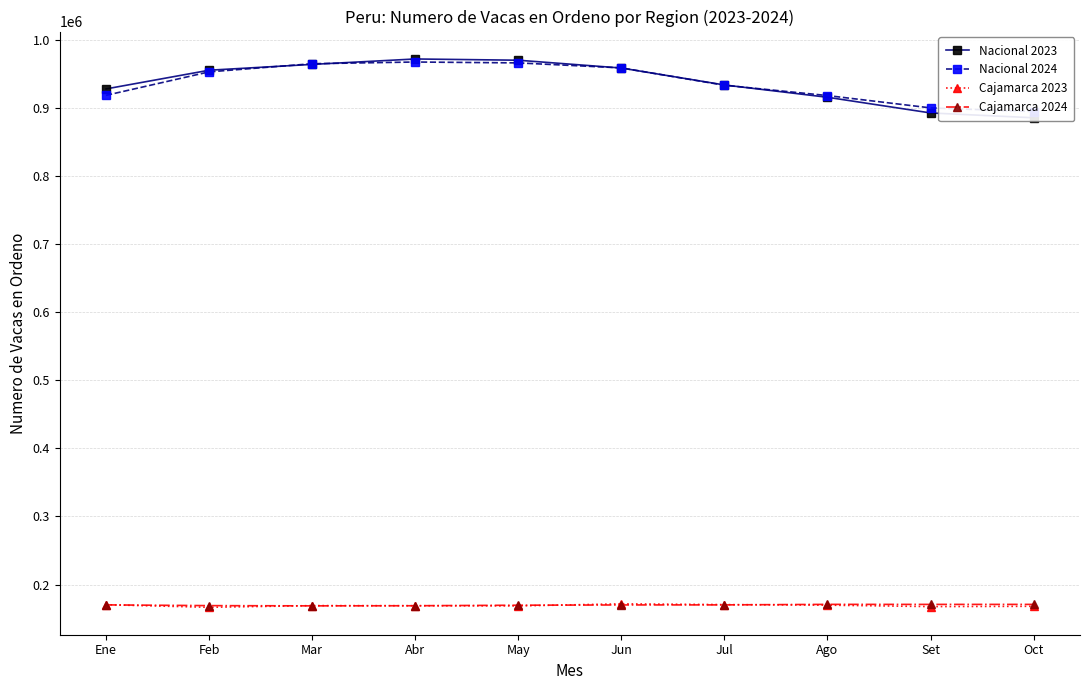

True or false: Cajamarca 2024 and Cajamarca 2023 intersect in this chart.

True